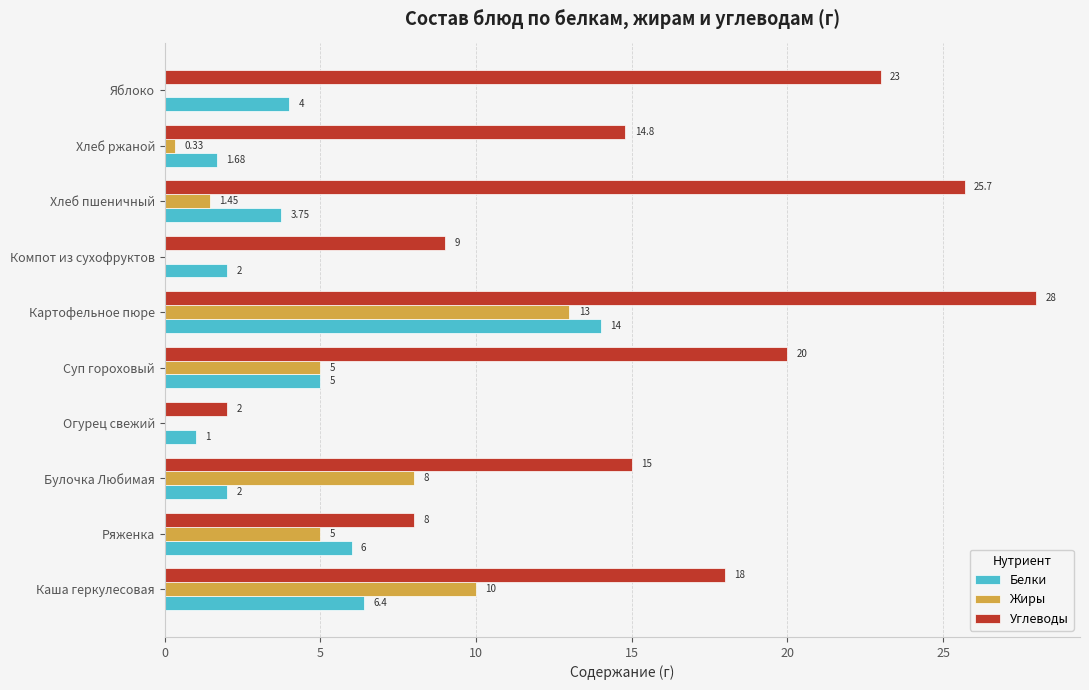

Which series has the largest total across all categories?

Углеводы